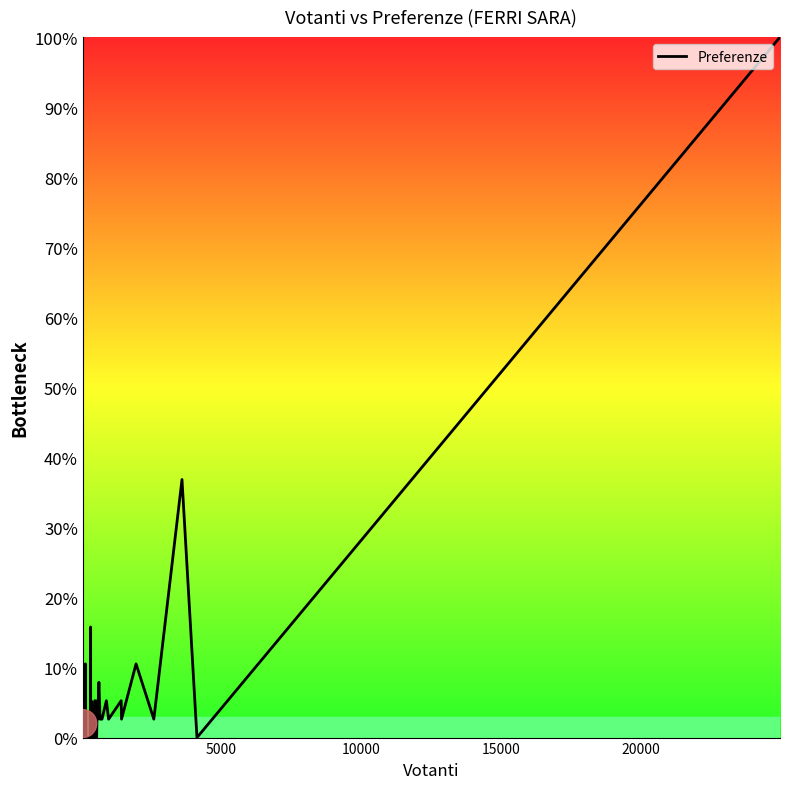

What is the difference between the maximum and minimum values?

100.0